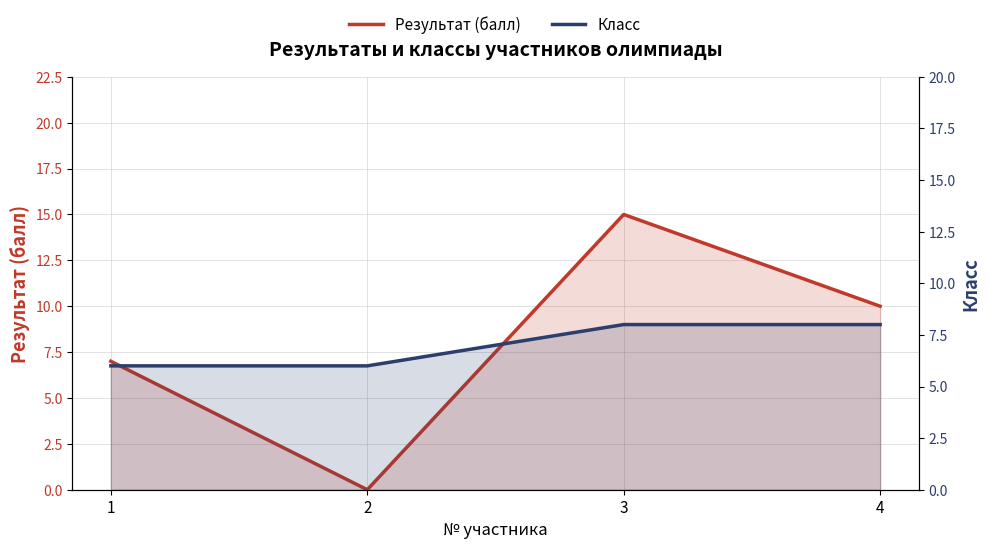

At which label does Результат (балл) reach its minimum?

2